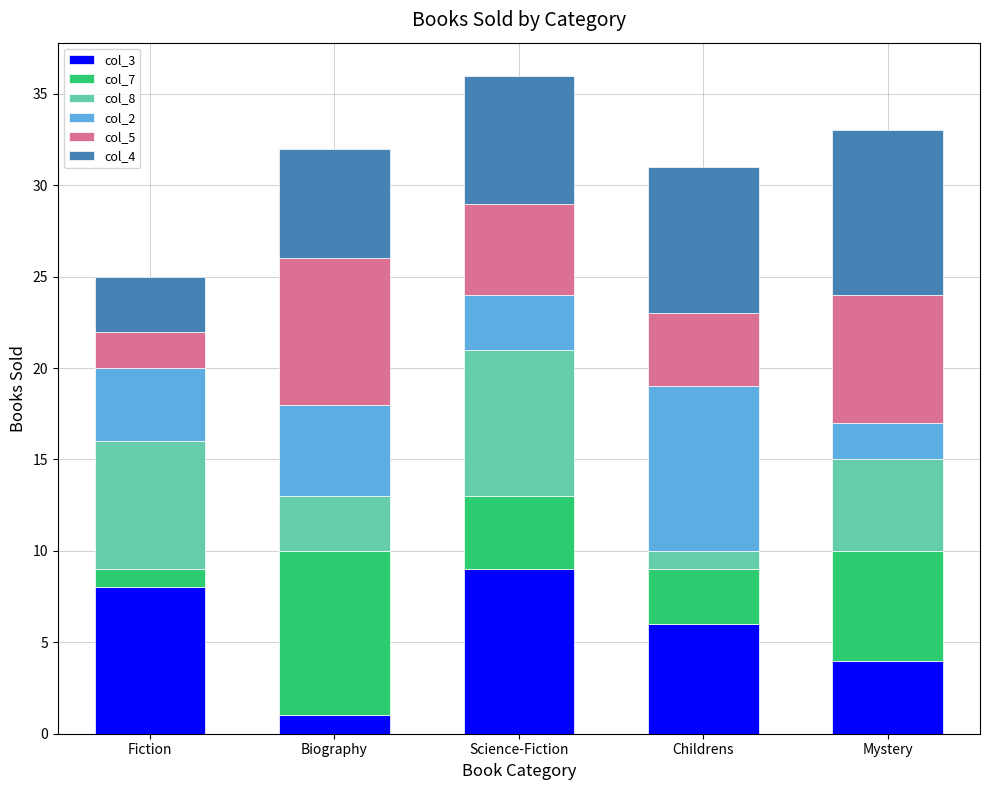

What is the total value across all series at Biography?

32